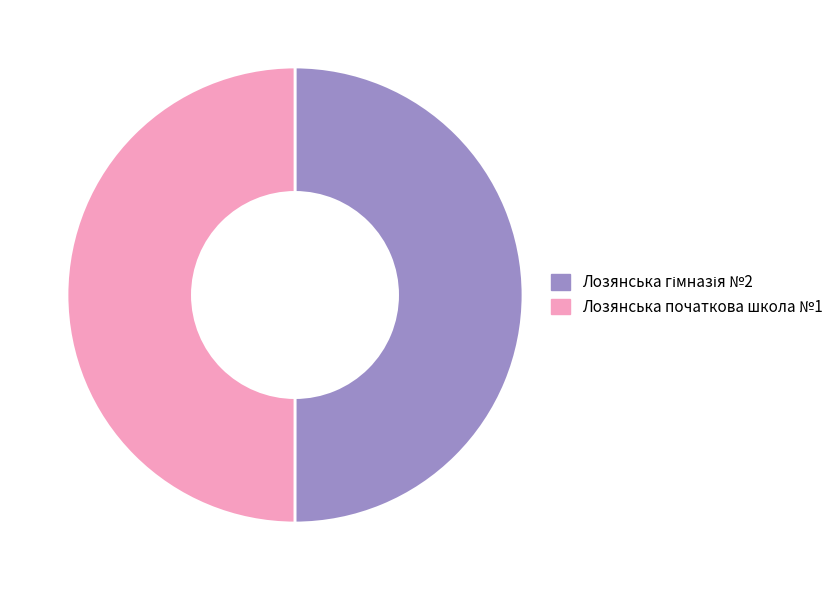

True or false: Лозянська початкова школа №1 accounts for 50% of the total.

True